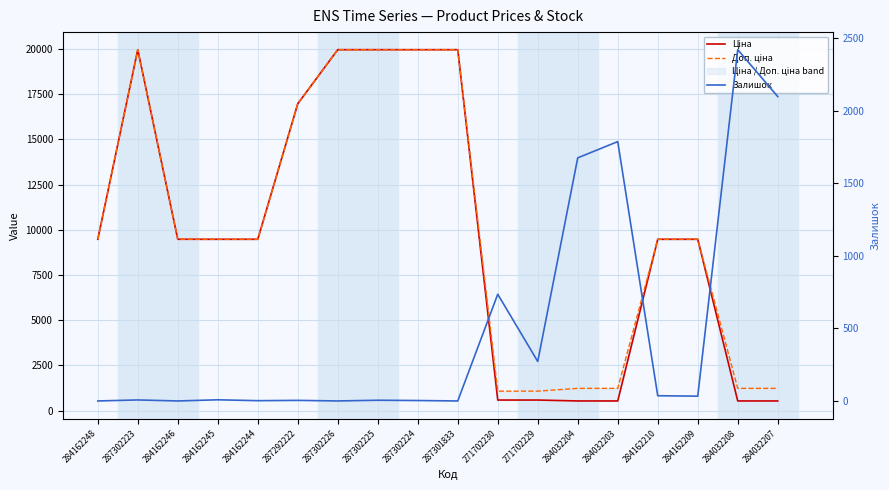

Reading right to left, transcribe all the data shown in this chart.

Ціна: 284032207=539.0	284032208=539.0	284162209=9480.1	284162210=9480.1	284032203=539.0	284032204=539.0	271702229=589.9	271702230=589.9	287301833=19964.2	287302224=19964.2	287302225=19964.2	287302226=19964.2	287292222=16976.3	284162244=9480.1	284162245=9480.1	284162246=9480.1	287302223=19964.2	284162248=9480.1
Доп. ціна: 284032207=1235.4	284032208=1235.4	284162209=9480.1	284162210=9480.1	284032203=1235.4	284032204=1235.4	271702229=1081.7	271702230=1081.7	287301833=19964.2	287302224=19964.2	287302225=19964.2	287302226=19964.2	287292222=16976.3	284162244=9480.1	284162245=9480.1	284162246=9480.1	287302223=19964.2	284162248=9480.1
Залишок: 284032207=2096.0	284032208=2419.0	284162209=33.0	284162210=36.0	284032203=1786.0	284032204=1674.0	271702229=272.0	271702230=735.0	287301833=0.0	287302224=3.0	287302225=5.0	287302226=0.0	287292222=4.0	284162244=2.0	284162245=8.0	284162246=0.0	287302223=7.0	284162248=0.0